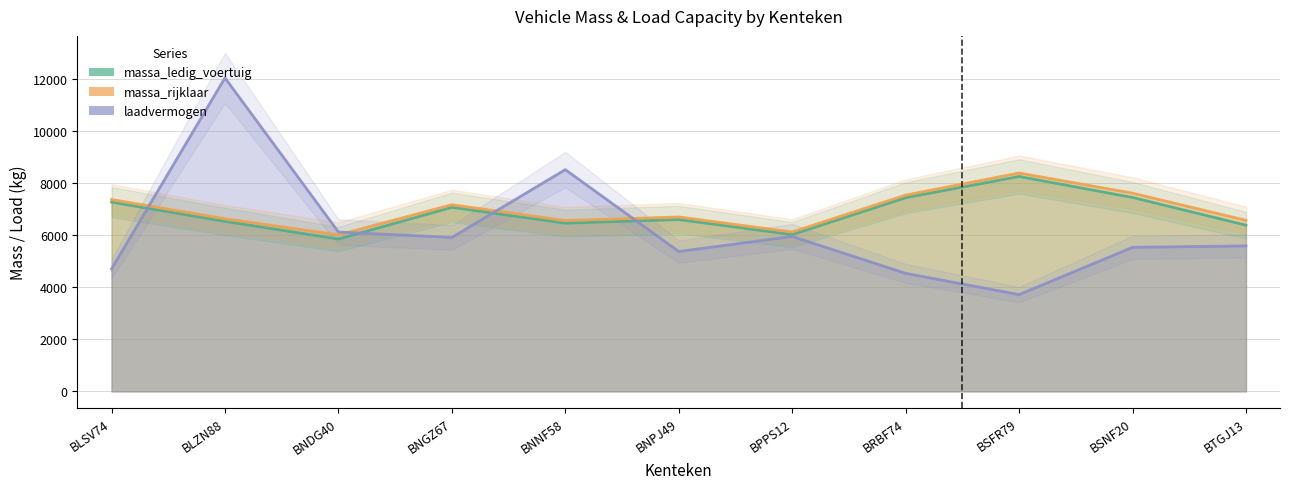

Where is massa_rijklaar nearest to the value 7210?

BNGZ67